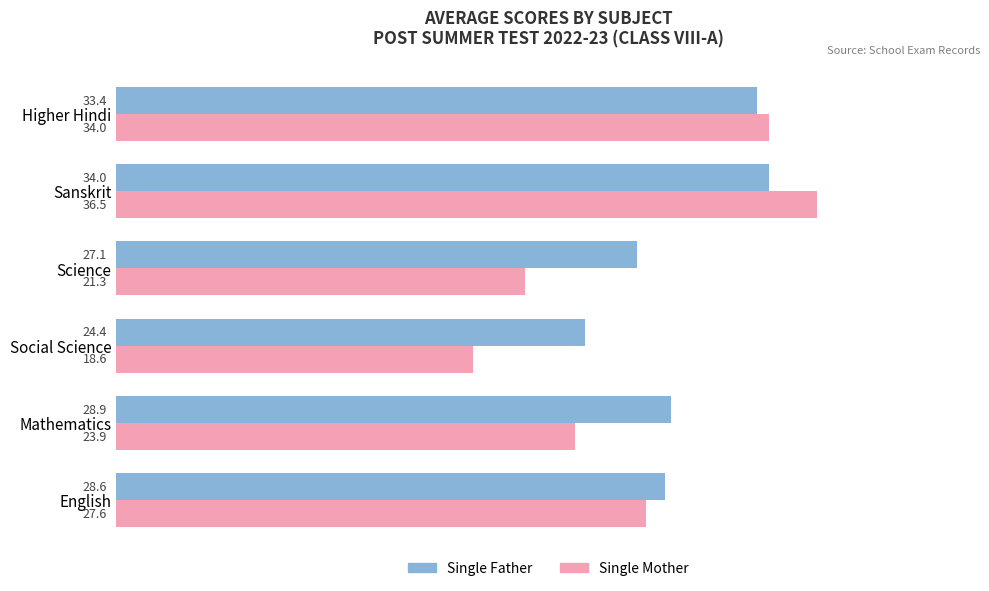

List the series in order of their peak value, highest first.

Single Mother, Single Father